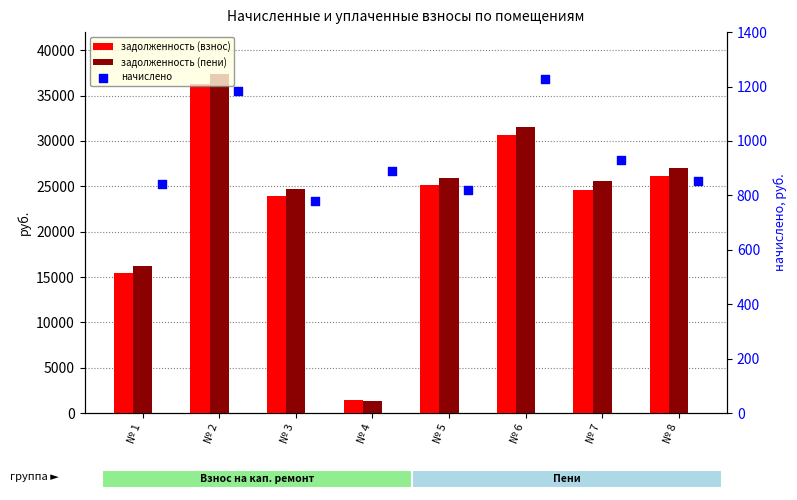

At which category is the sum across all series the highest?

№ 2